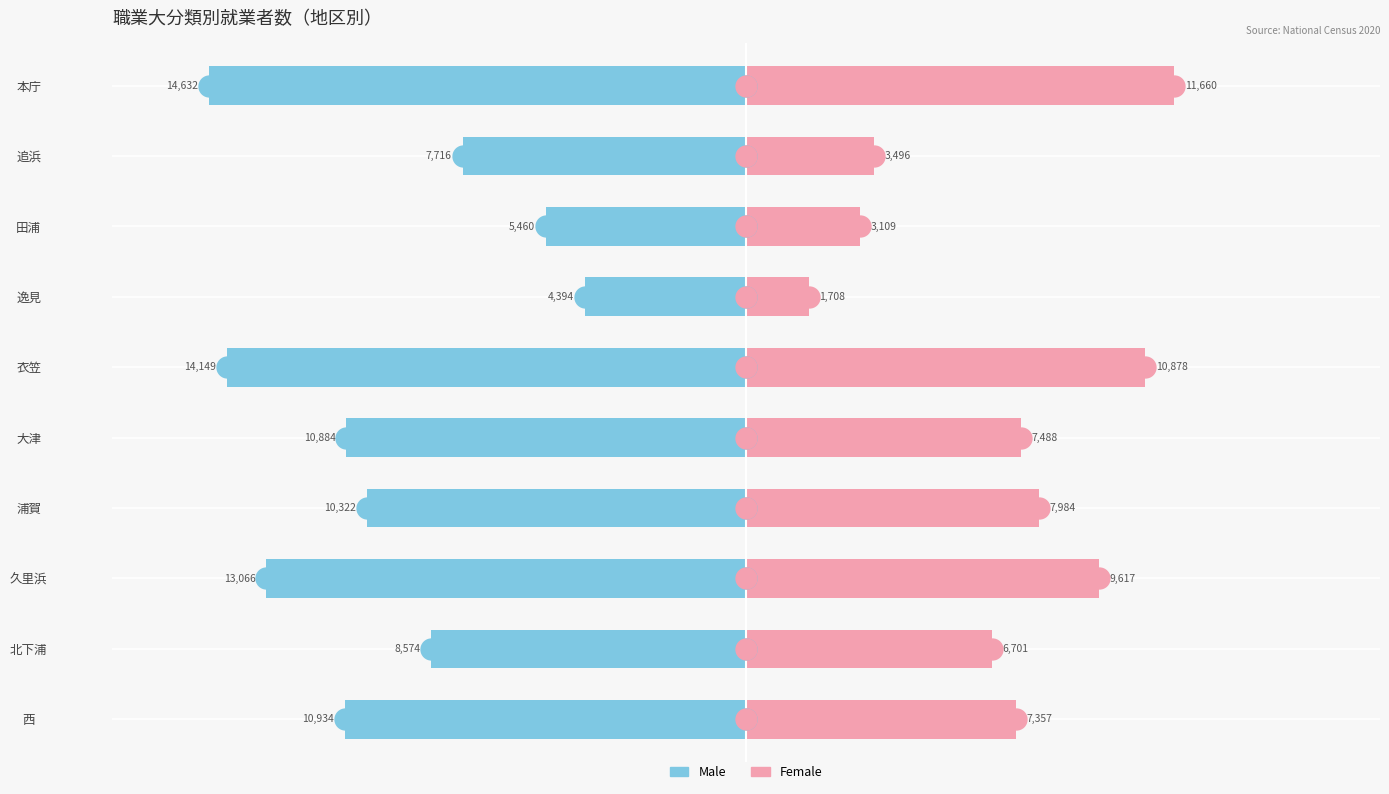

List the labels in order of Female value, smallest first.

逸見, 田浦, 追浜, 北下浦, 西, 大津, 浦賀, 久里浜, 衣笠, 本庁